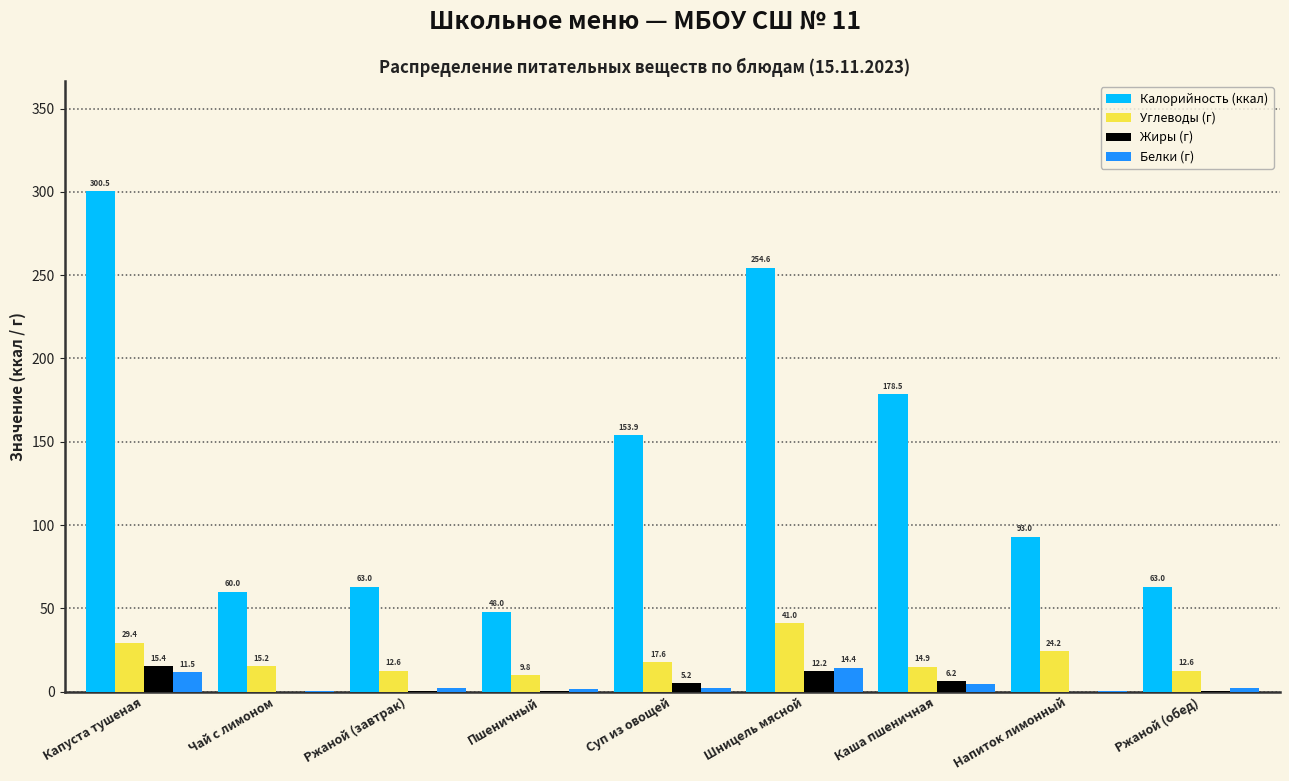

Which series has the largest total across all categories?

Калорийность (ккал)